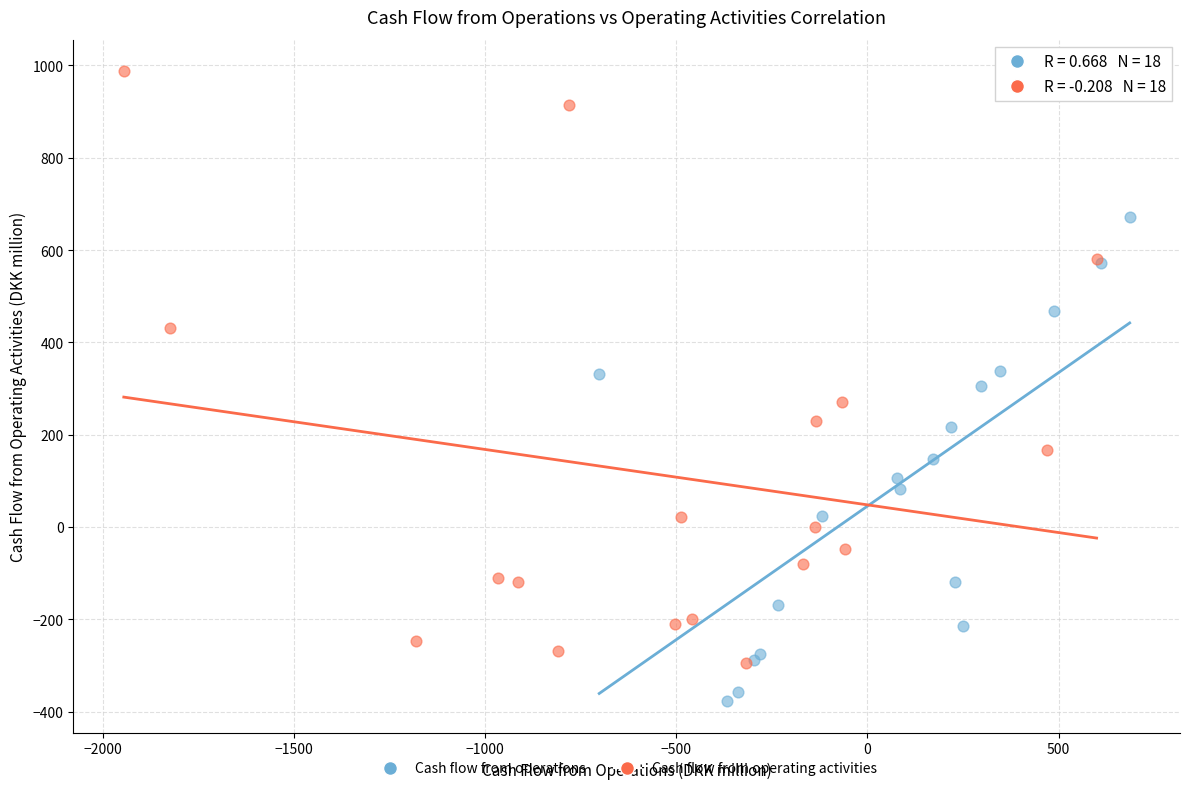

What are all the series names shown in the legend?

Cash flow from operations, Cash flow from operating activities